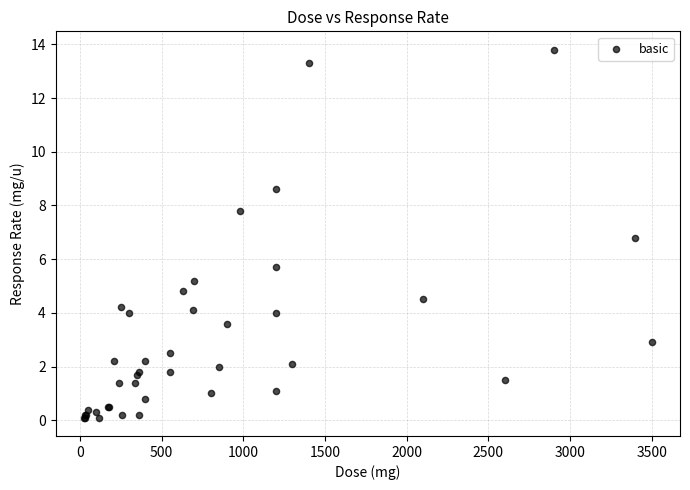

What Y value in the scatter plot is closest to 6?

5.7